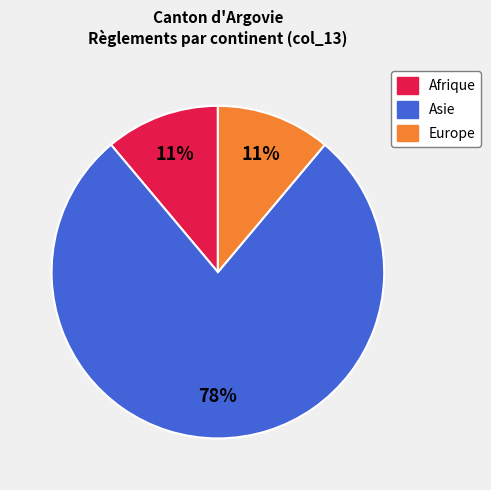

Which category accounts for the majority?

Asie